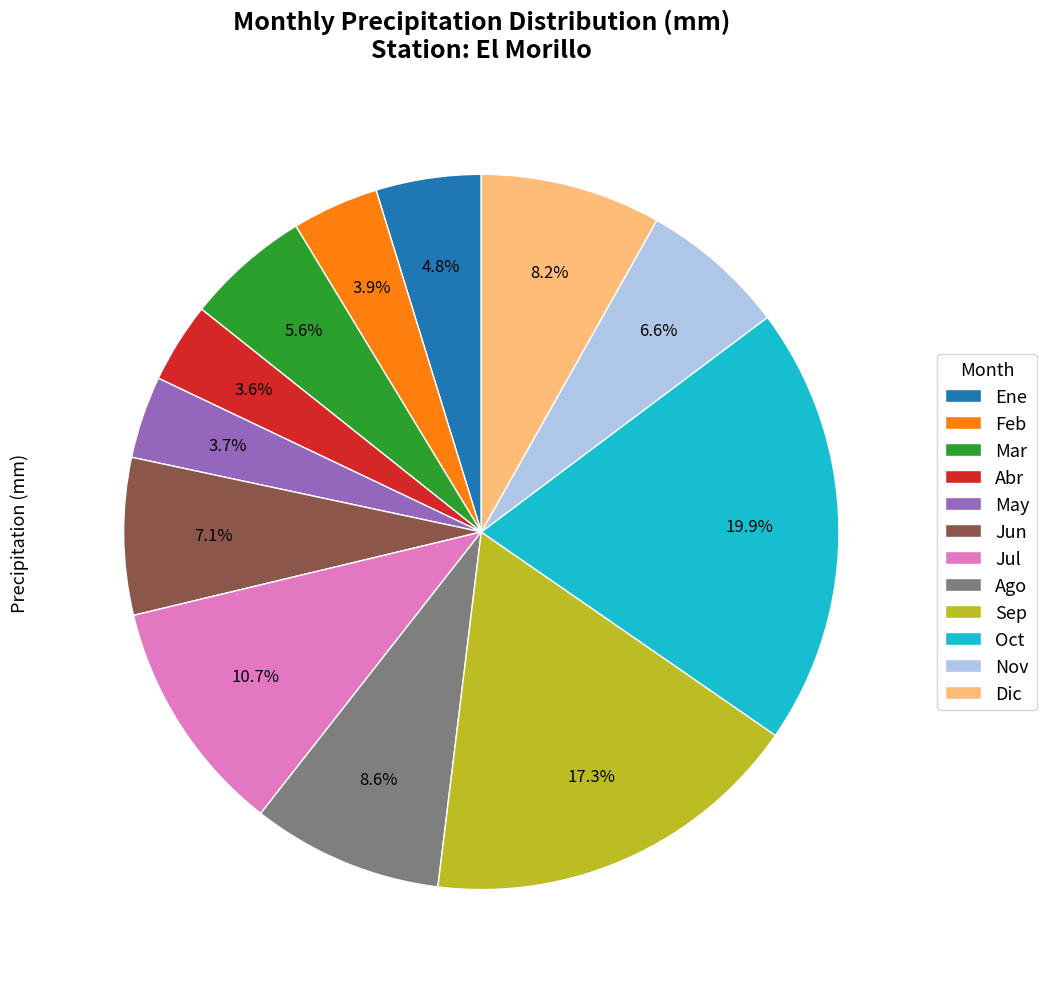

True or false: Feb accounts for 4% of the total.

True